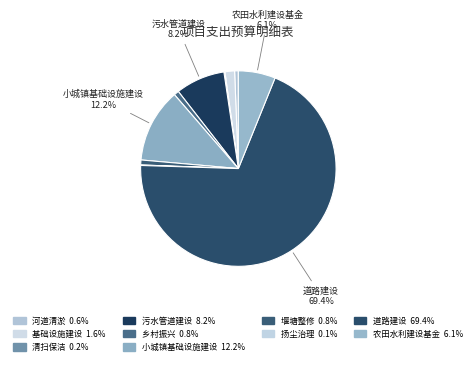

Between 基础设施建设 and 小城镇基础设施建设, which is larger?

小城镇基础设施建设